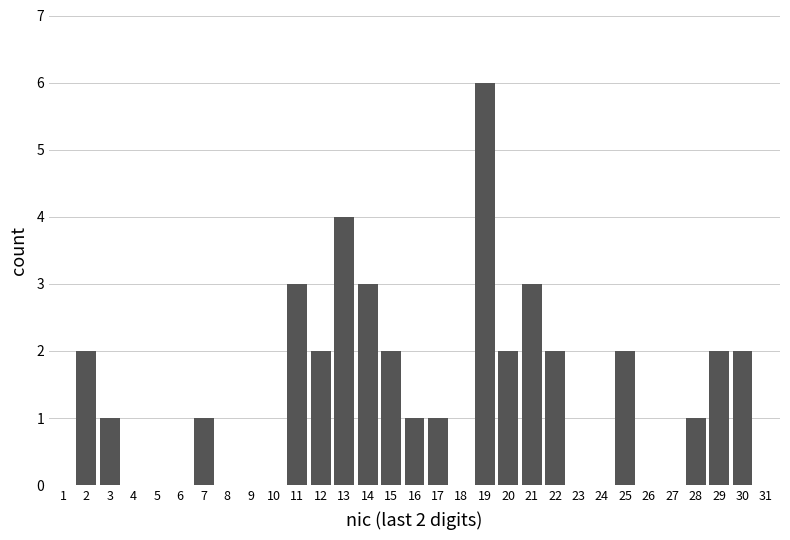

Read the value at 19.

6